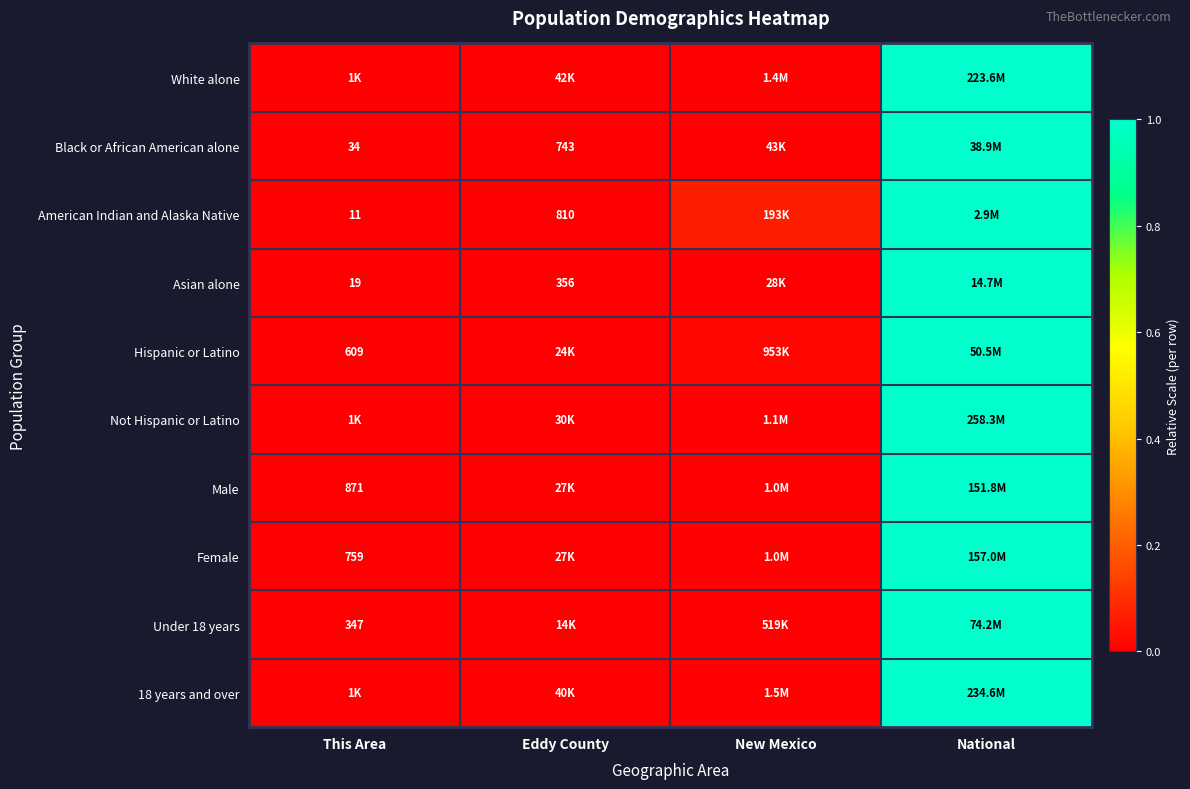

Between This Area and New Mexico, which is larger?

New Mexico